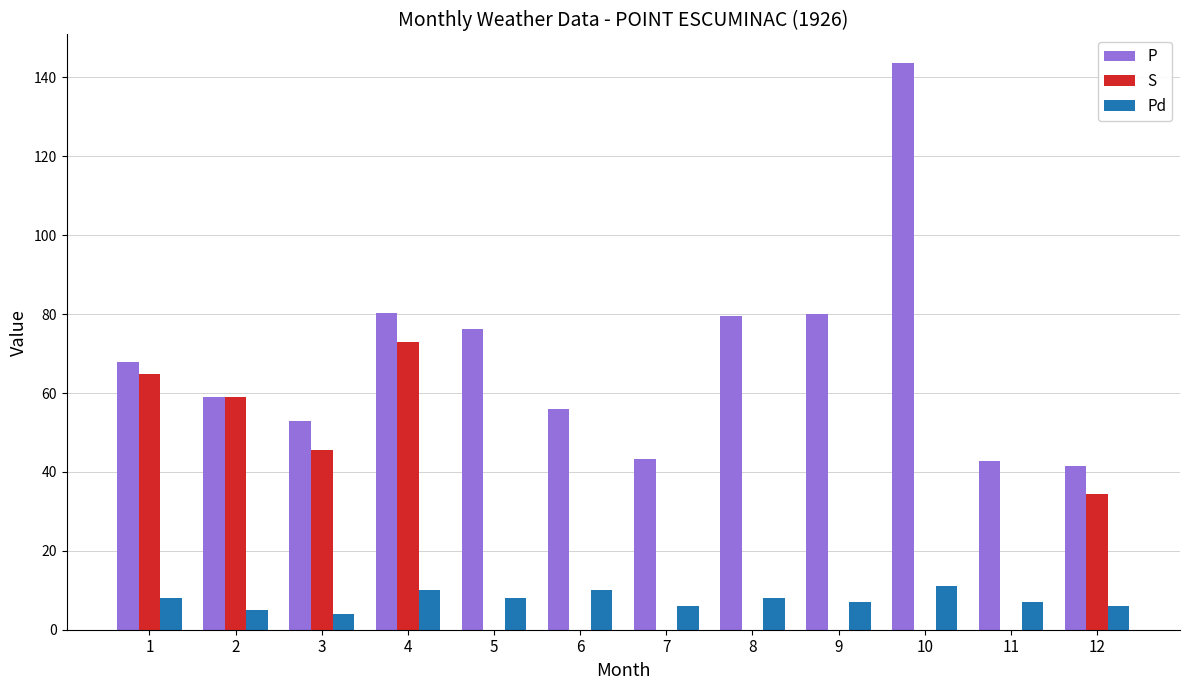

Which series has the widest spread of values?

P